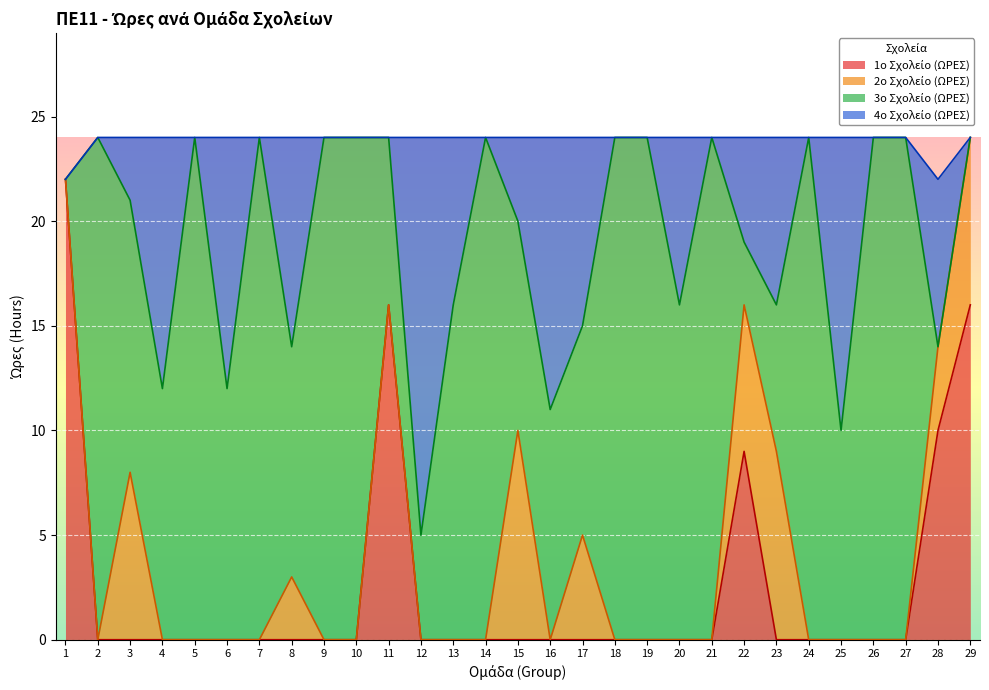

Does the chart display data point markers on the line(s)?

No